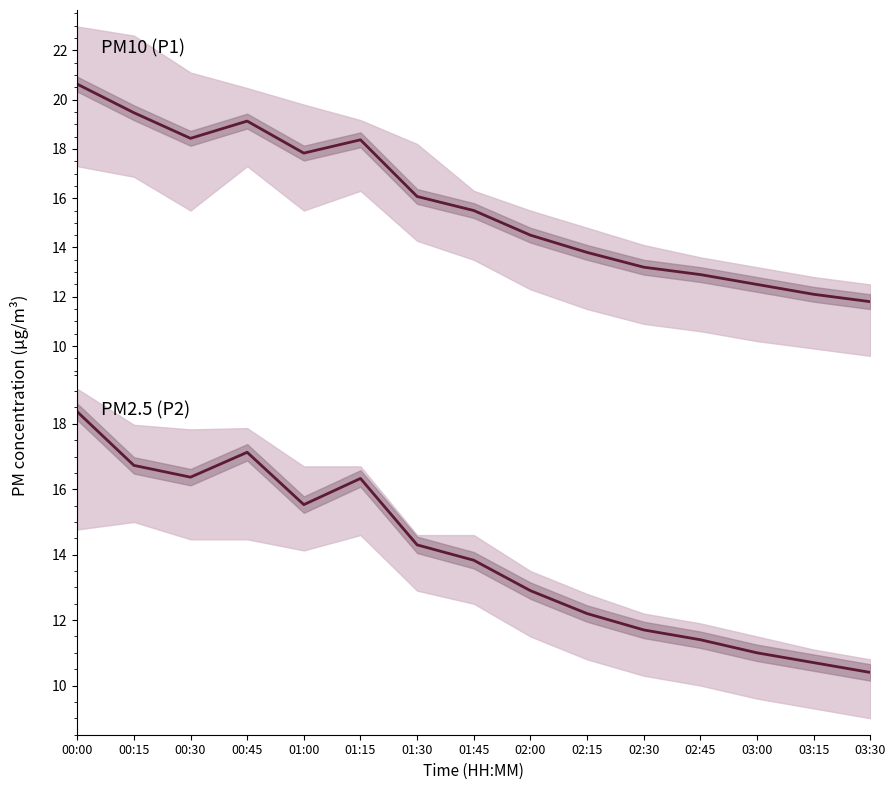

Reading left to right, extract all data points from this chart.

P1: 20.6	19.5	18.4	19.1	17.8	18.4	16.1	15.5	14.5	13.8	13.2	12.9	12.5	12.1	11.8
P2: 18.4	16.7	16.4	17.1	15.5	16.3	14.3	13.8	12.9	12.2	11.7	11.4	11.0	10.7	10.4